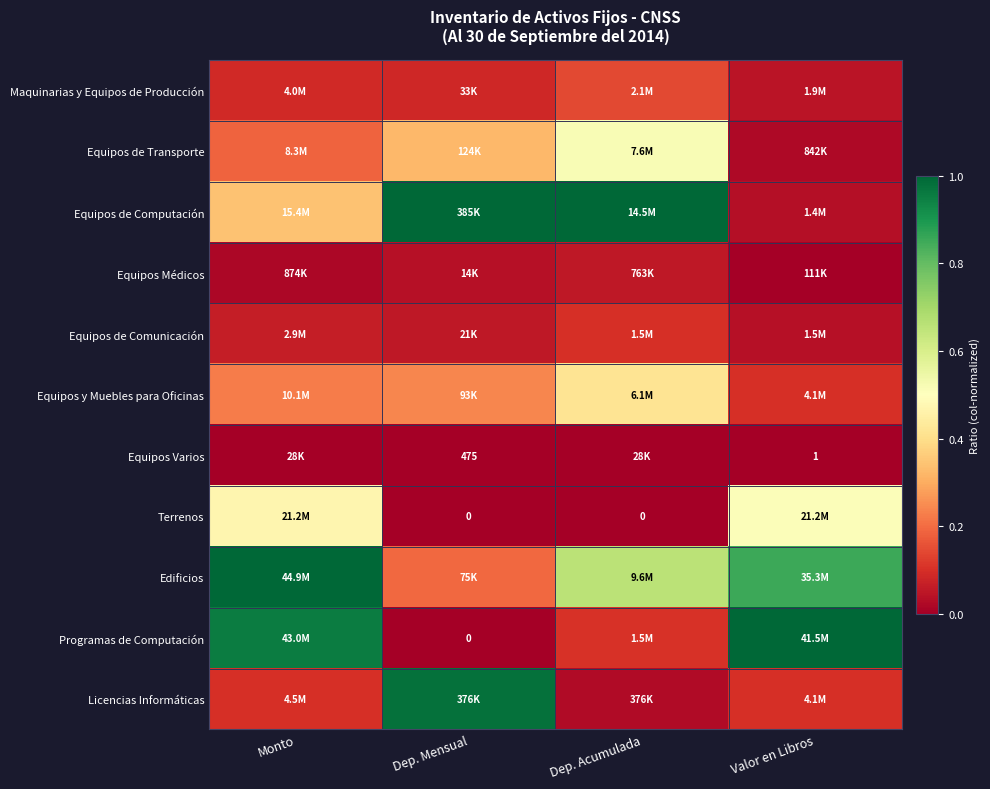

Which category has the lowest value across all series?

Dep. Mensual